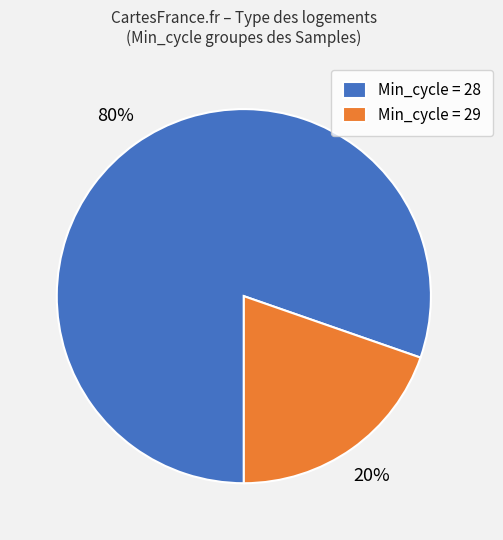

What percentage is the Min_cycle = 29 slice, to the nearest percent?

20%